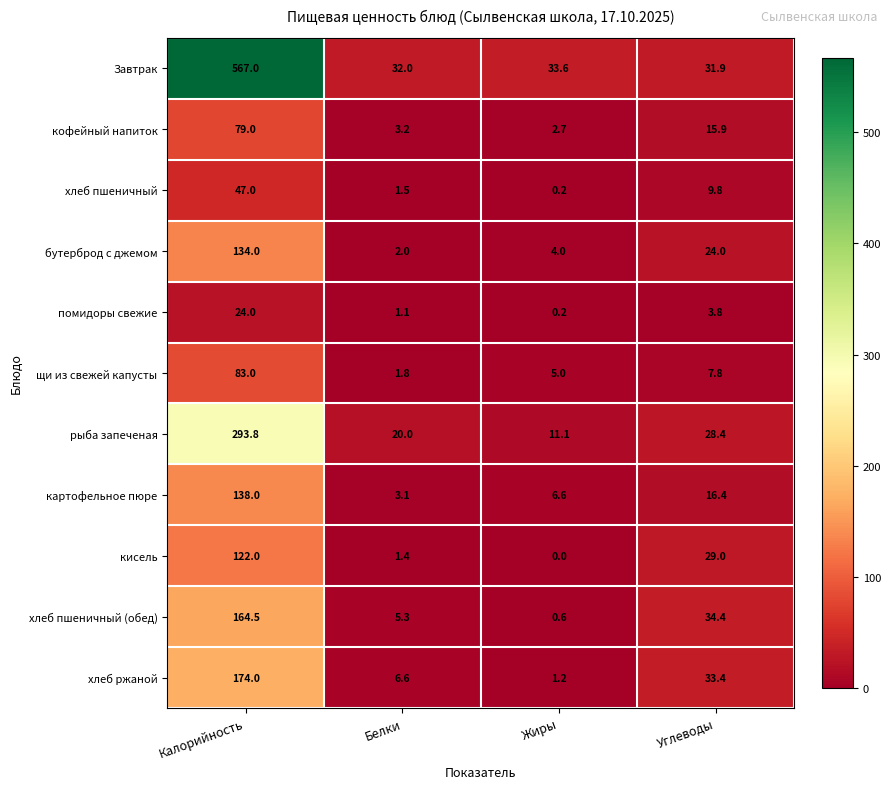

Rank the series by their maximum value, from lowest to highest.

помидоры свежие, хлеб пшеничный, кофейный напиток, щи из свежей капусты, кисель, бутерброд с джемом, картофельное пюре, хлеб пшеничный (обед), хлеб ржаной, рыба запеченая, Завтрак